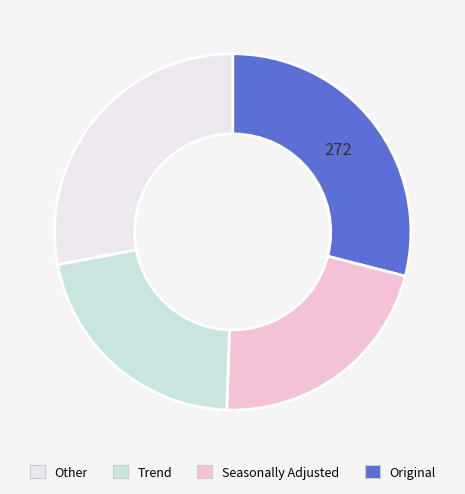

How many slices are in this pie chart?

4